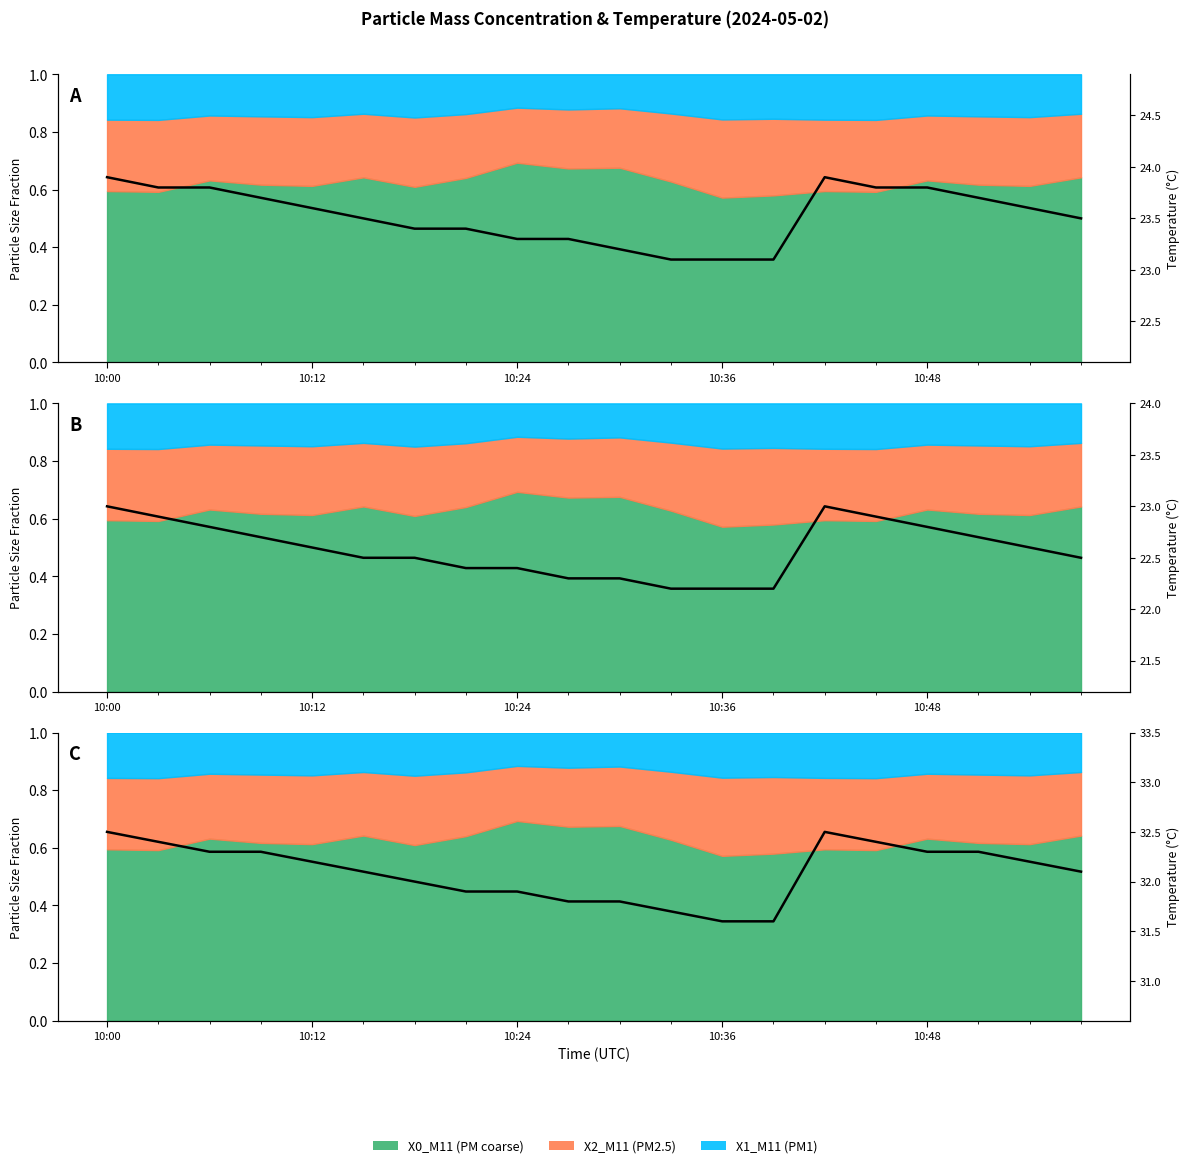

In T2_M11 (Amb Temp °C), how many points are higher than both neighbors (excluding endpoints)?

1